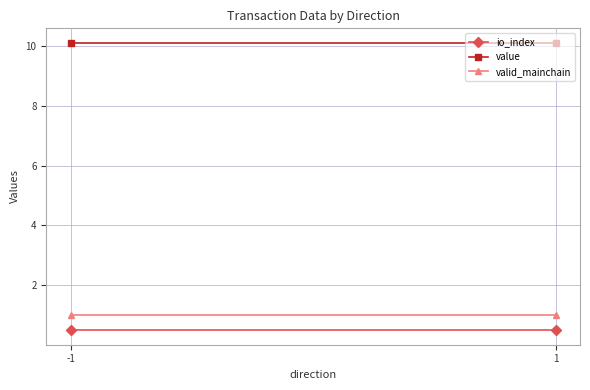

Which has a higher value, -1 or 1?

-1